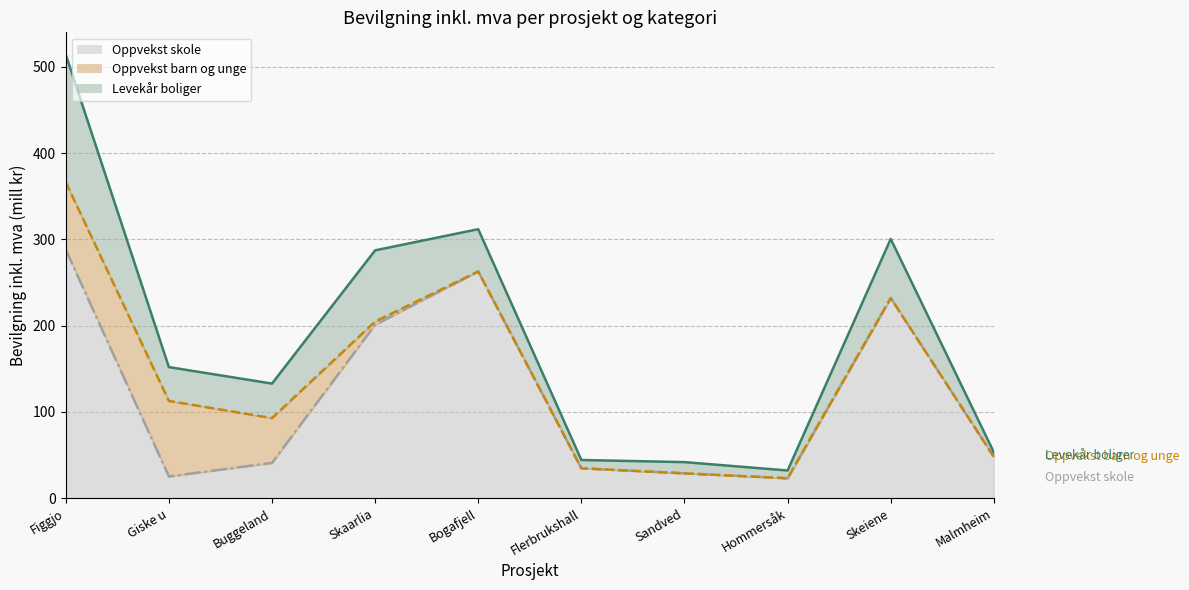

What is the lowest value of the Oppvekst barn og unge (line) series?

23.2